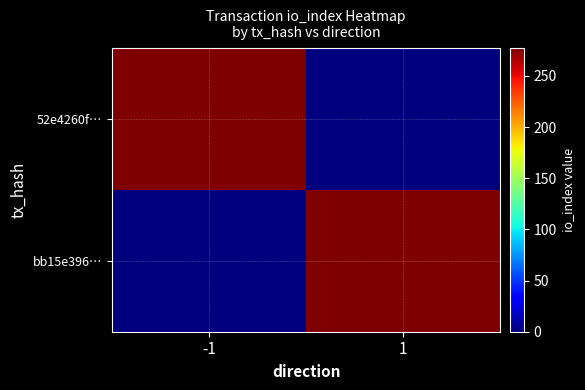

Rank the series by their maximum value, from lowest to highest.

52e4260f…, bb15e396…